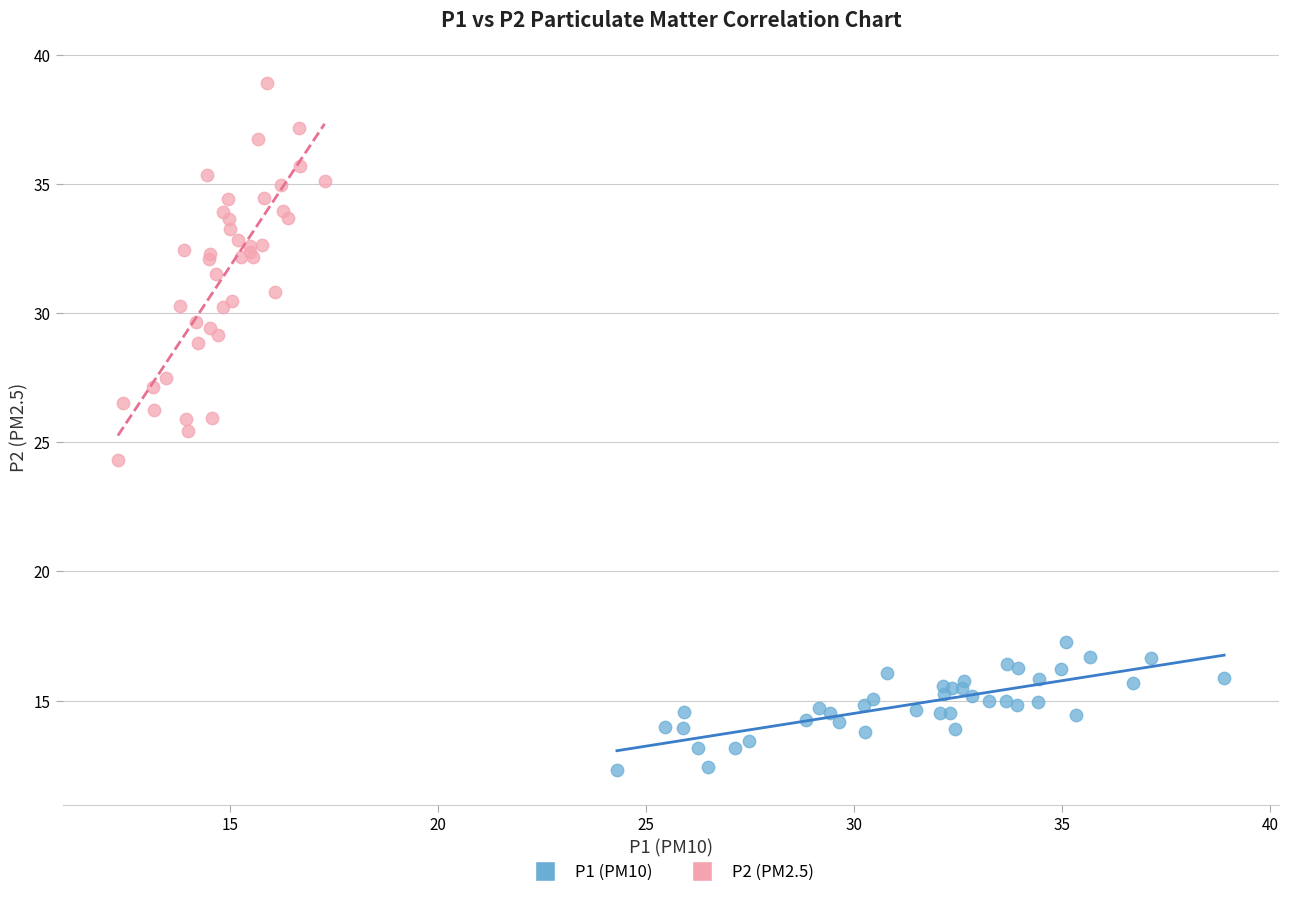

Which series has the largest Y range (max minus min)?

P2 (PM2.5)